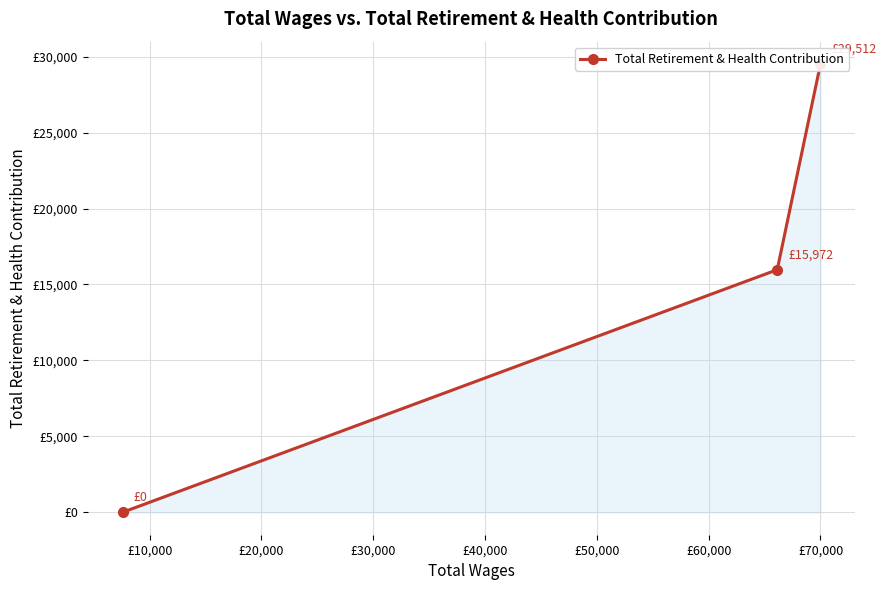

What is the average value?

15161